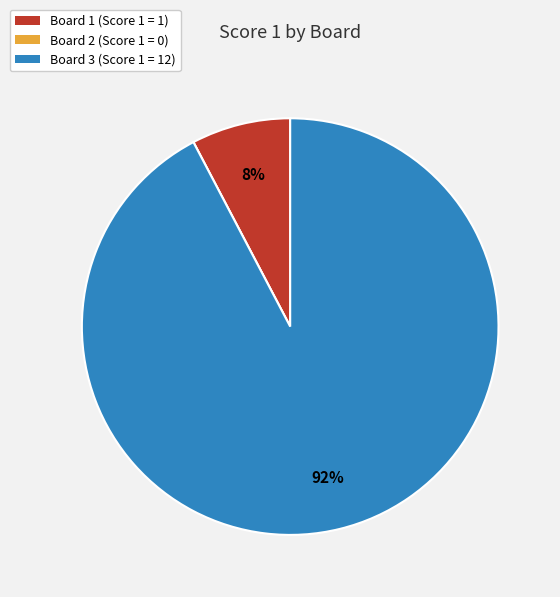

Which category has the biggest portion of the pie?

Board 3